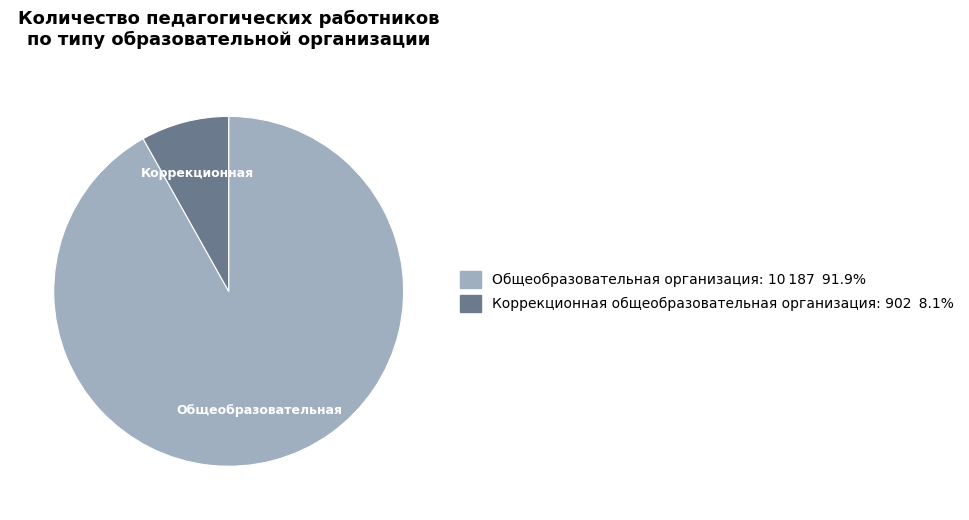

Is the sum of Общеобразовательная организация and Коррекционная общеобразовательная организация greater than half?

Yes